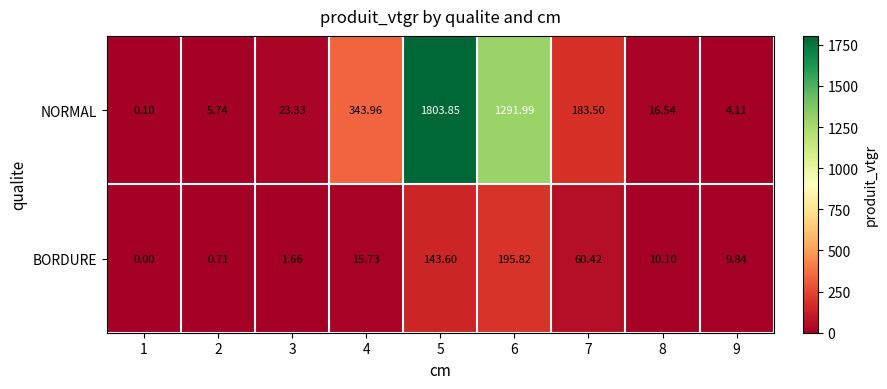

Which series has the largest total across all categories?

NORMAL